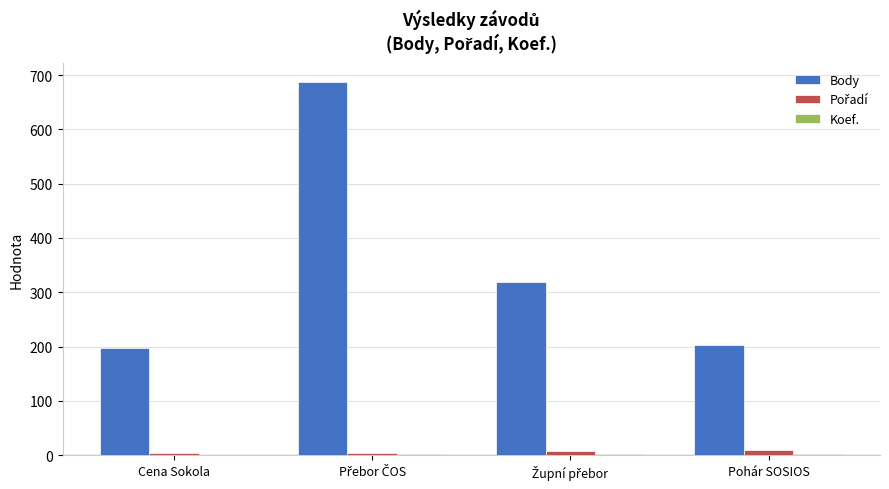

Is it true that Body equals 308 at Pohár SOSIOS?

False